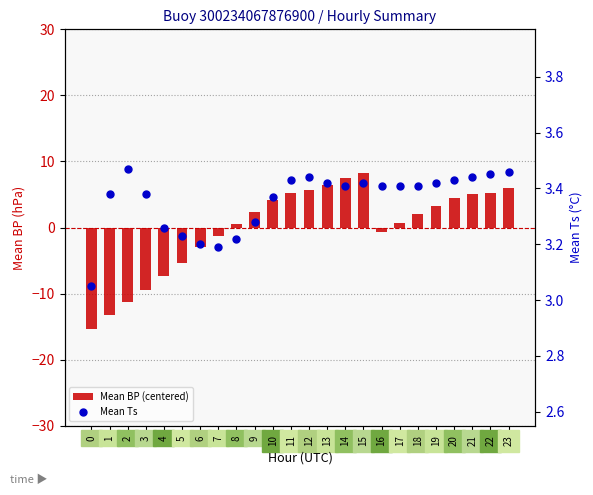

Which series has the largest total across all categories?

Mean Ts